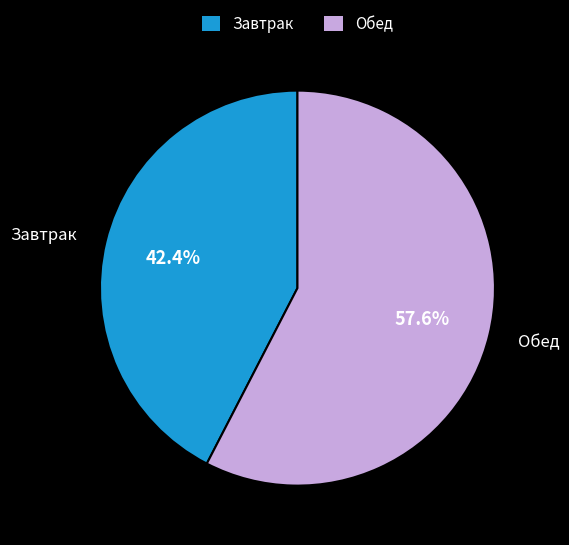

Rank the categories by value from highest to lowest.

Обед, Завтрак